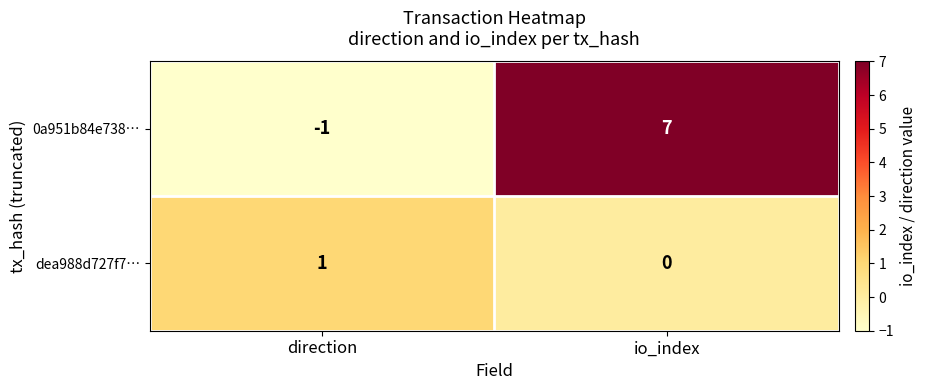

What is the difference between the highest and lowest values at direction?

2